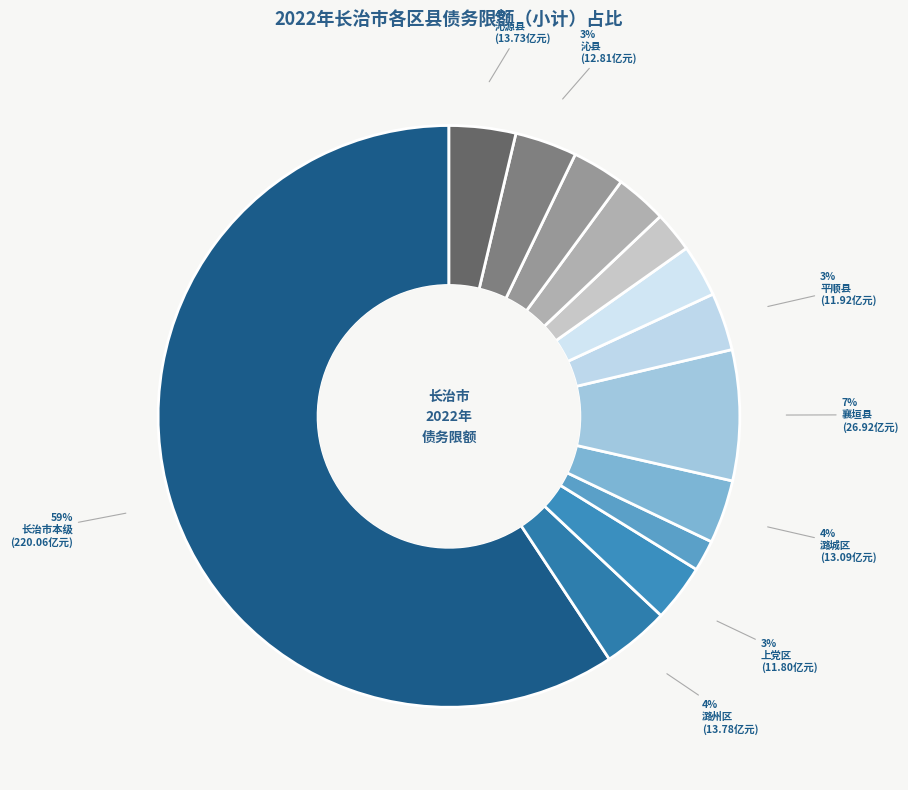

How many slices are in this pie chart?

13